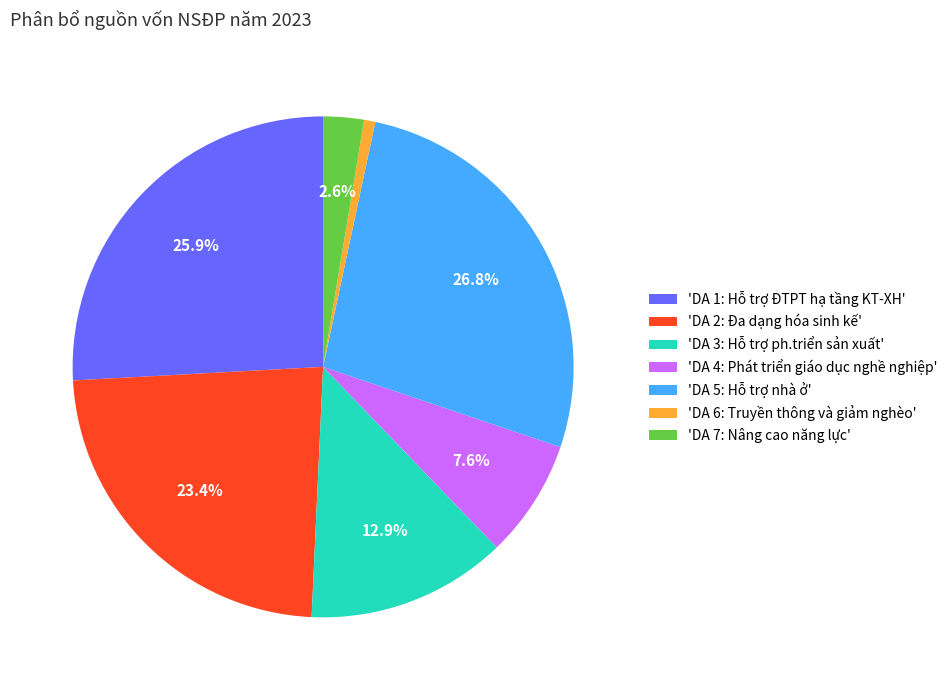

Which has a higher value, 'DA 1: Hỗ trợ ĐTPT hạ tầng KT-XH' or 'DA 4: Phát triển giáo dục nghề nghiệp'?

'DA 1: Hỗ trợ ĐTPT hạ tầng KT-XH'